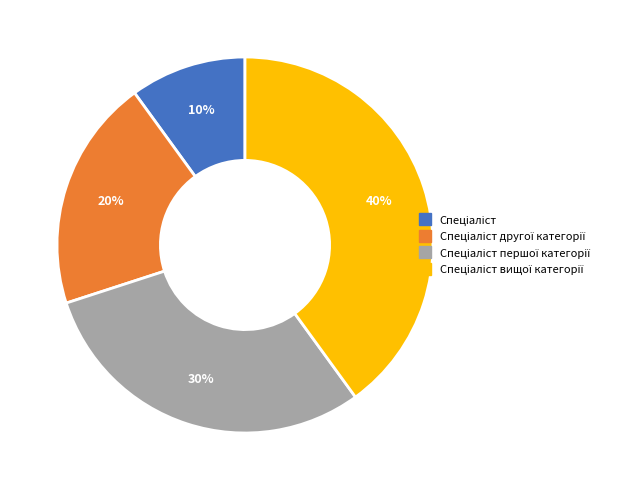

To the nearest percent, what is the average slice percentage?

25%